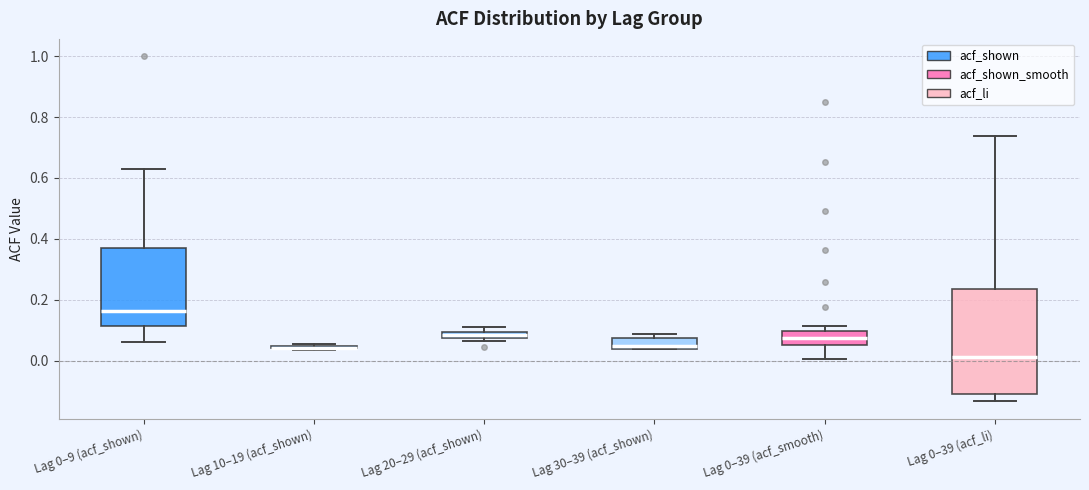

Which box is the tallest, from its lower edge to its upper edge?

Lag 0–39 (acf_li)